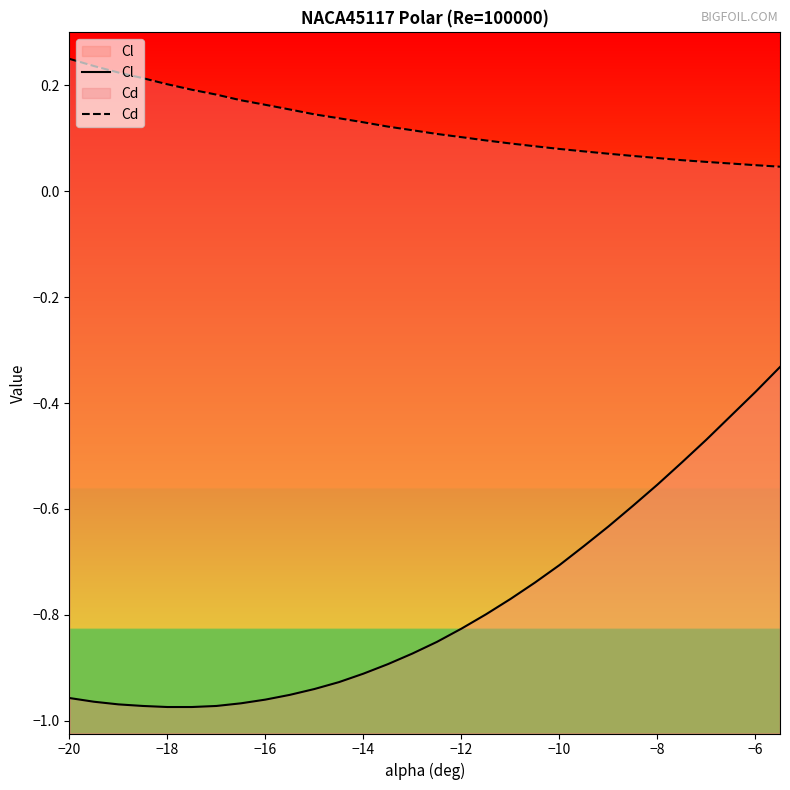

Which series has the largest total across all categories?

Cd